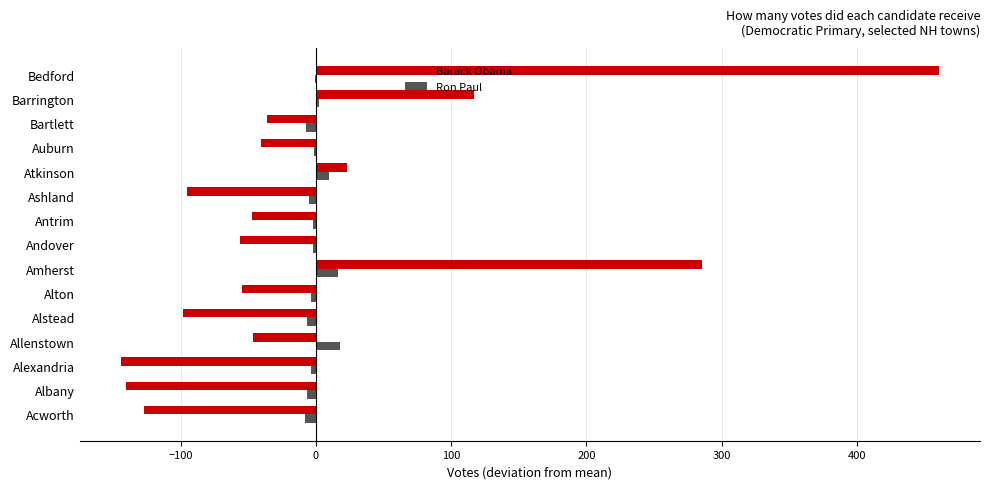

How many distinct data groups are displayed?

2